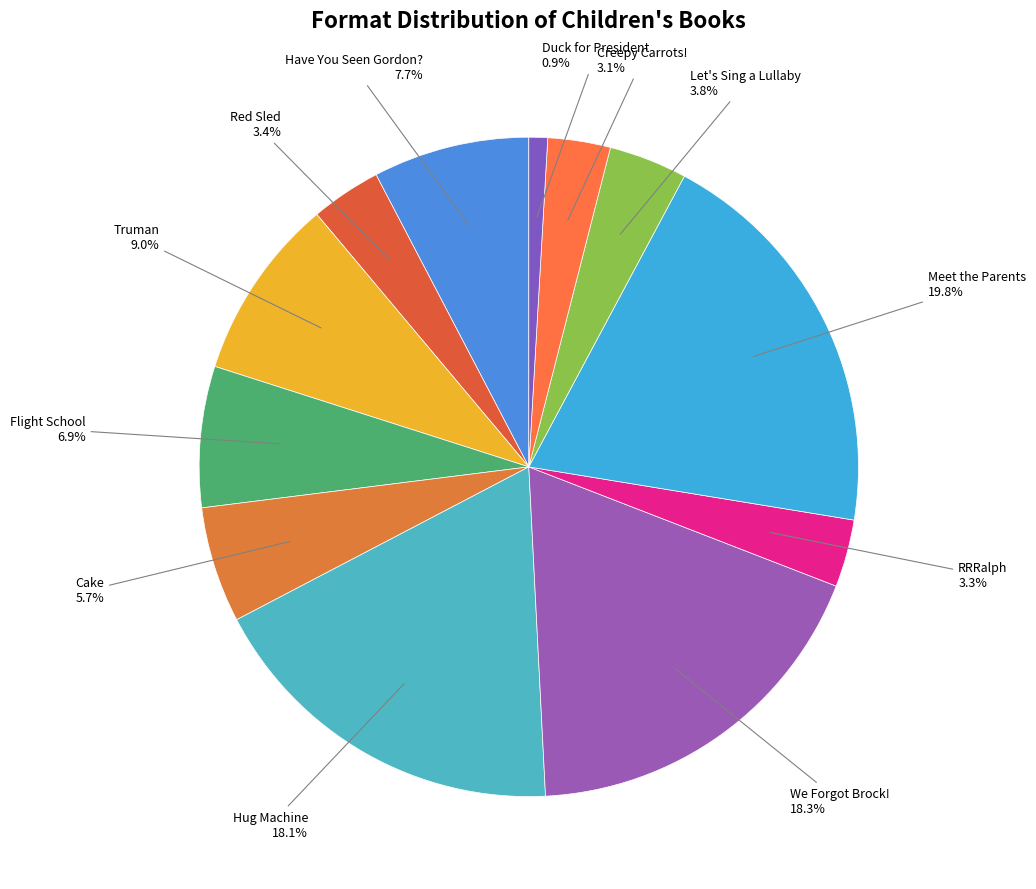

Is Meet the Parents the majority of the pie?

No